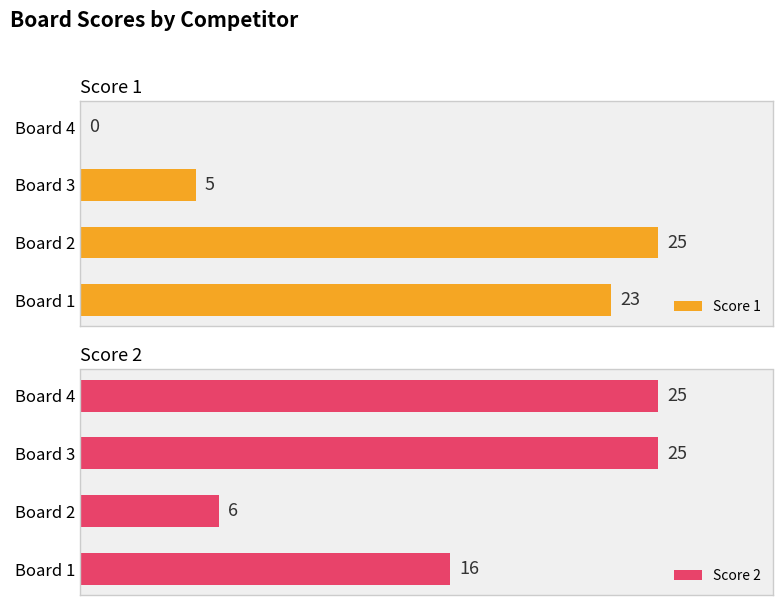

Where is Score 1 nearest to the value 12?

Board 3